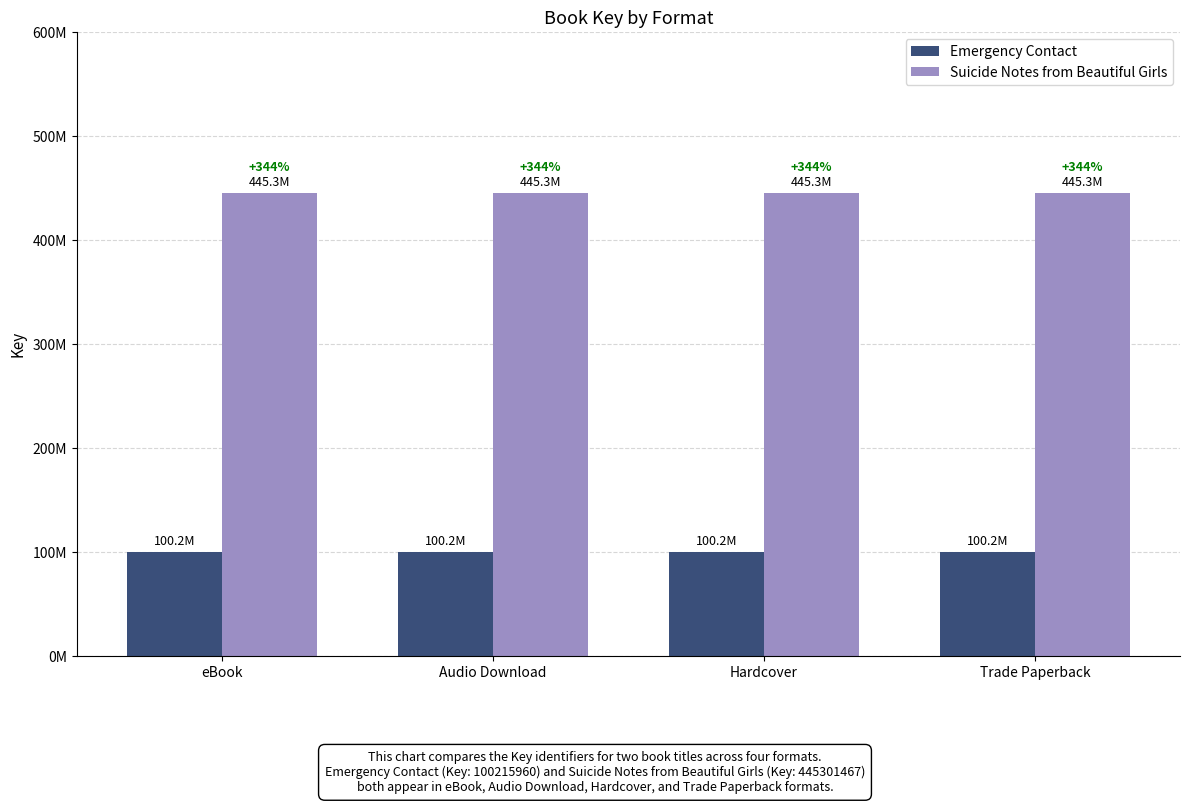

Does the chart contain stacked bars?

No